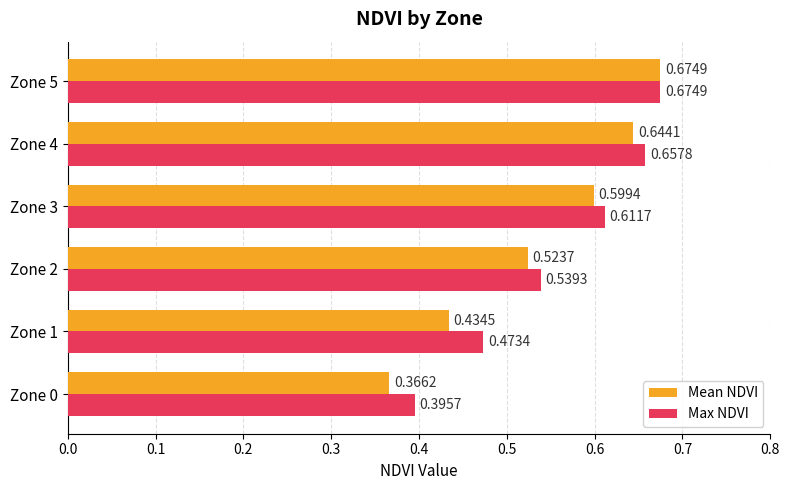

What are all the series names shown in the legend?

Mean NDVI, Max NDVI